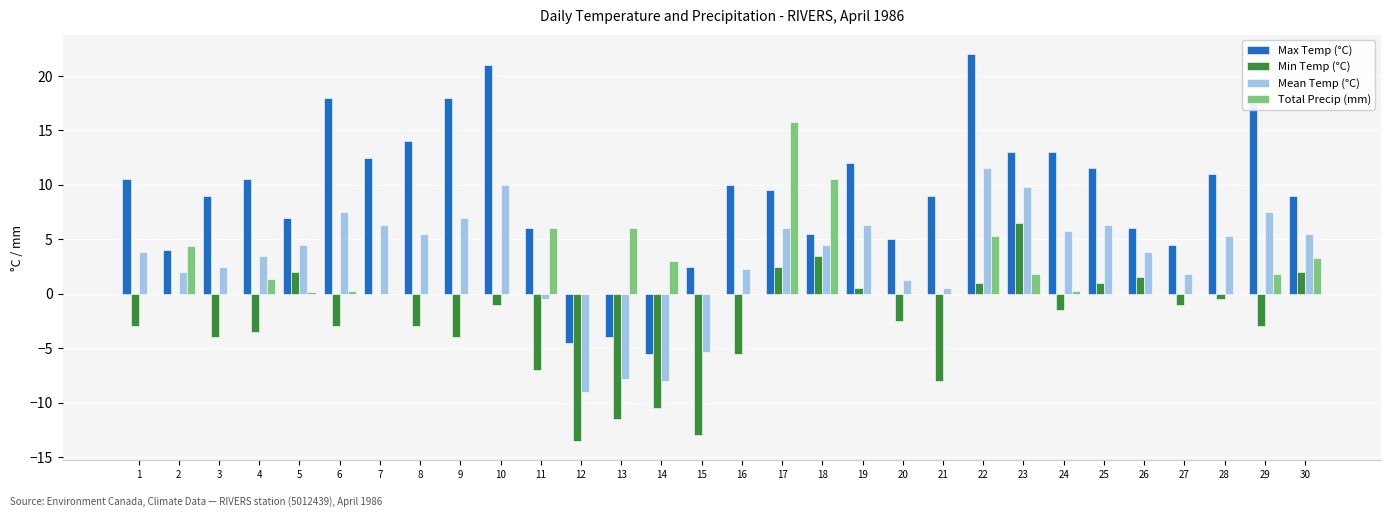

Which series changed the most between 2 and 23?

Max Temp (°C)